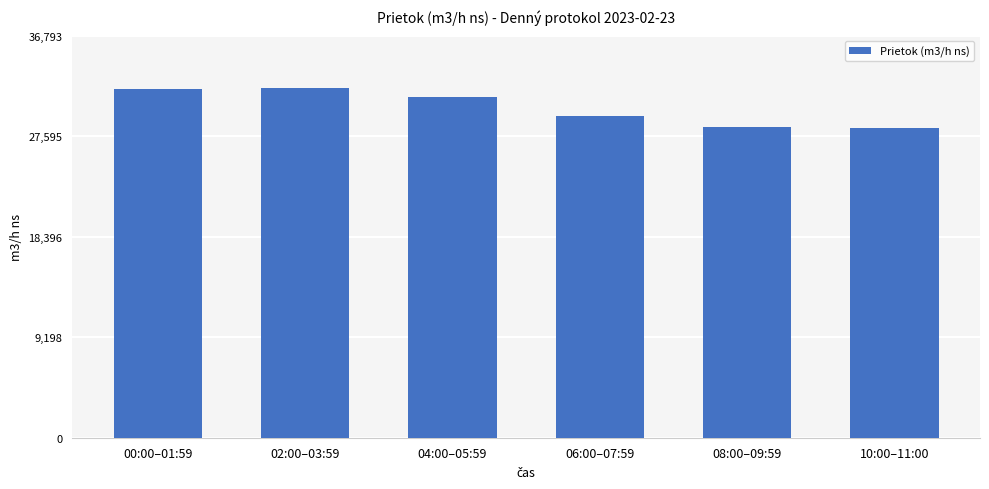

What is the ratio of the value at 06:00–07:59 to the value at 02:00–03:59?

0.9